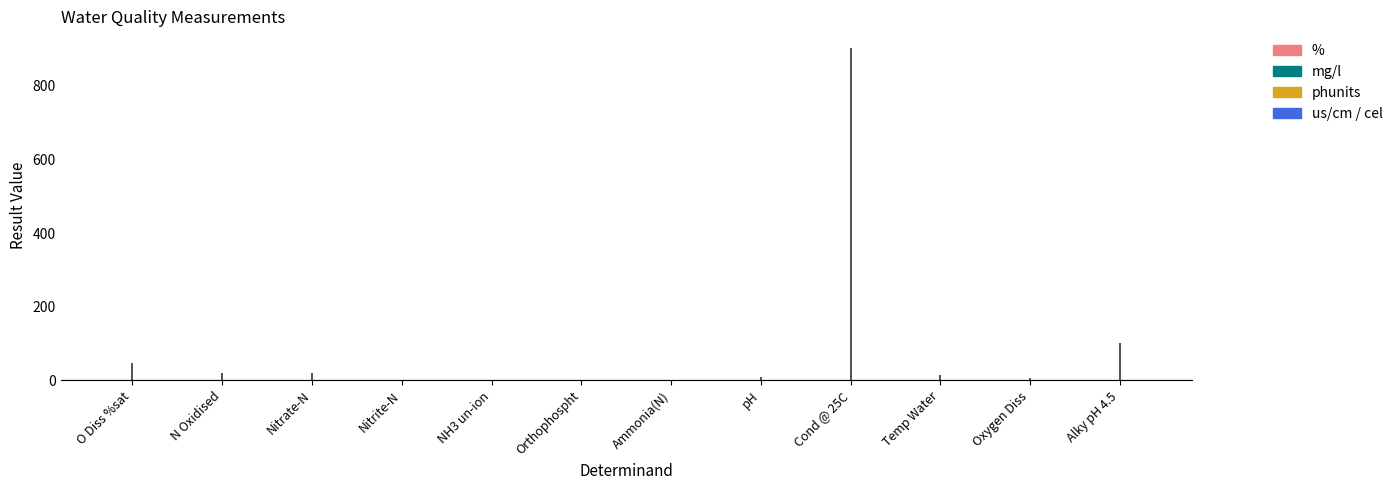

What is the average value?

23.6